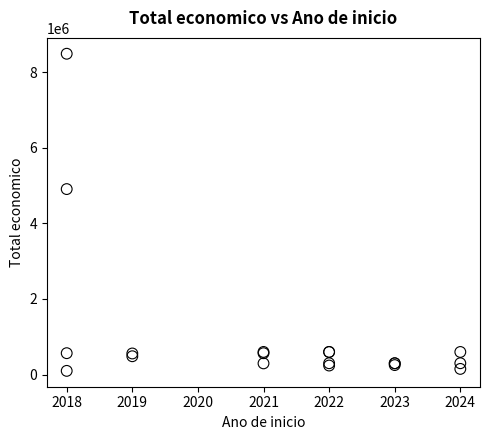

What Y value in the scatter plot is closest to 4291533?

4905702